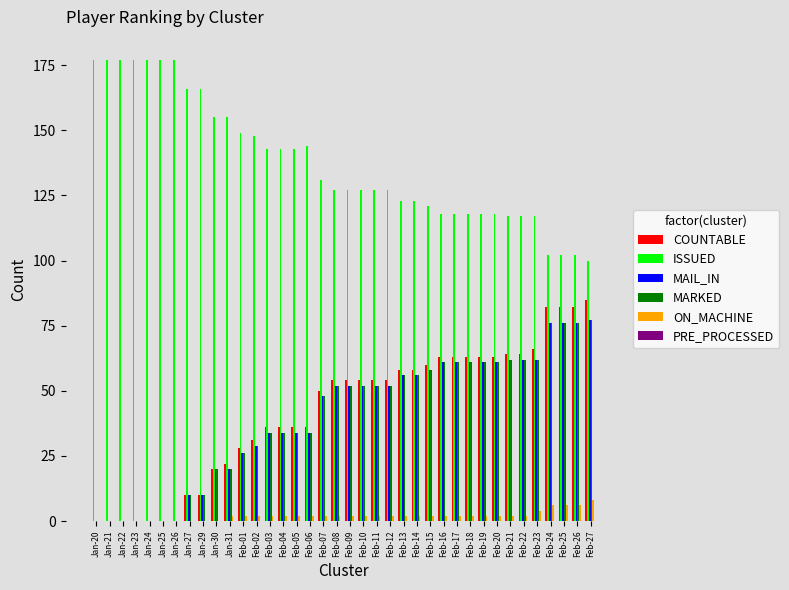

Which series has the largest total across all categories?

ISSUED